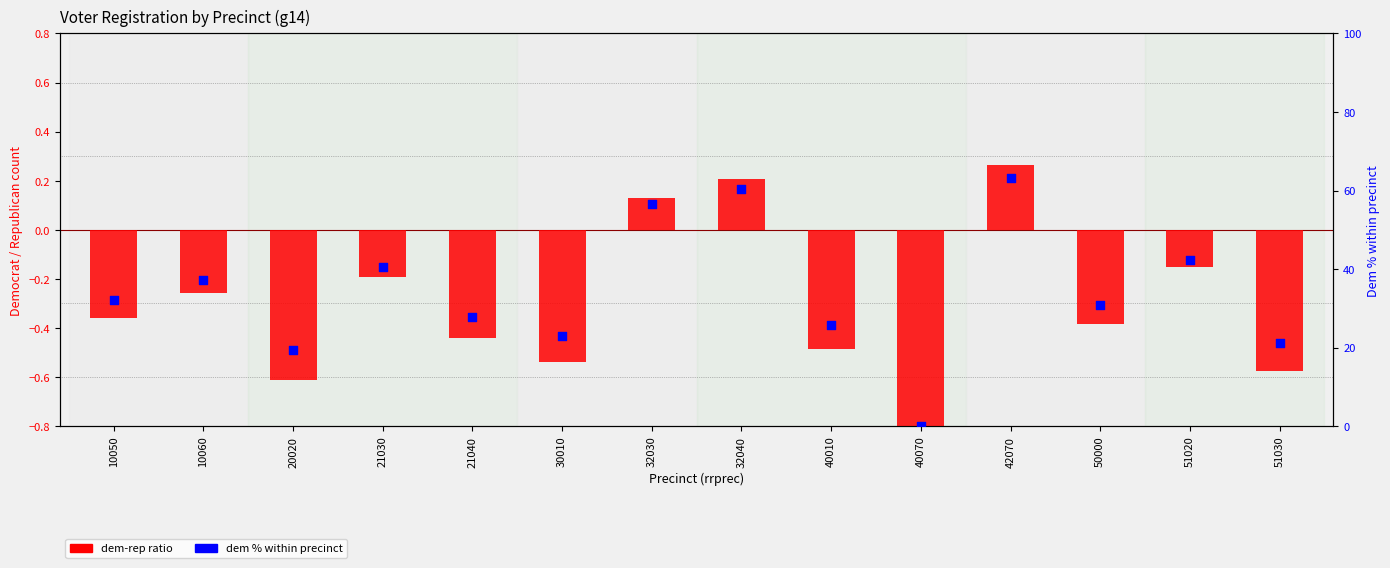

What is the total value across all series at 50000?

30.5